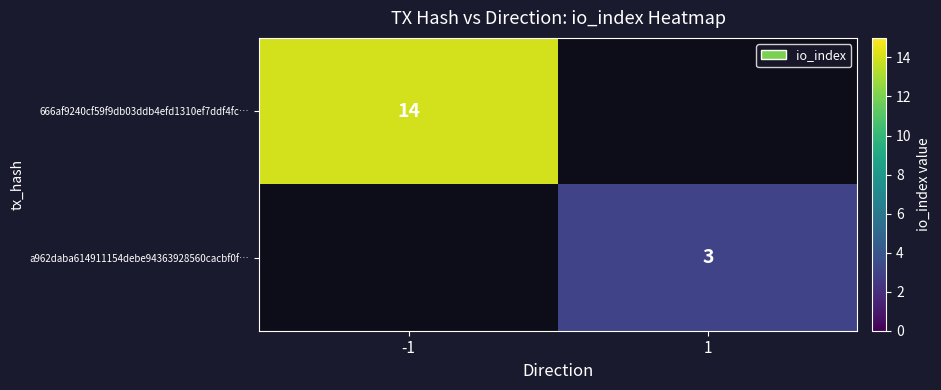

The value of 666af9240cf59f9db03ddb4efd1310ef7ddf4fc… at -1 is 21. True or false?

False